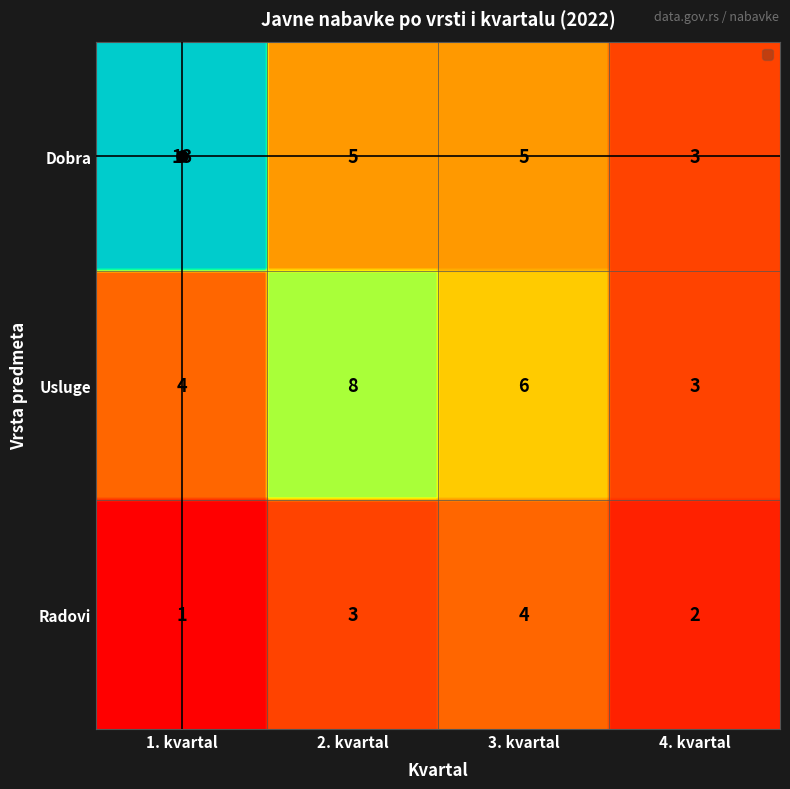

Rank the series by their maximum value, from lowest to highest.

Radovi, Usluge, Dobra